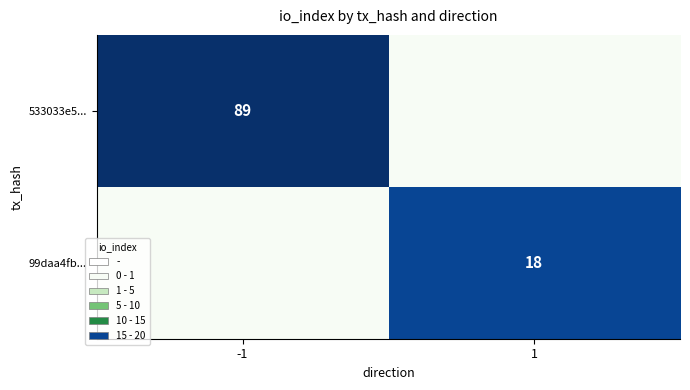

The value of 99daa4fb... at 1 is 7. True or false?

False